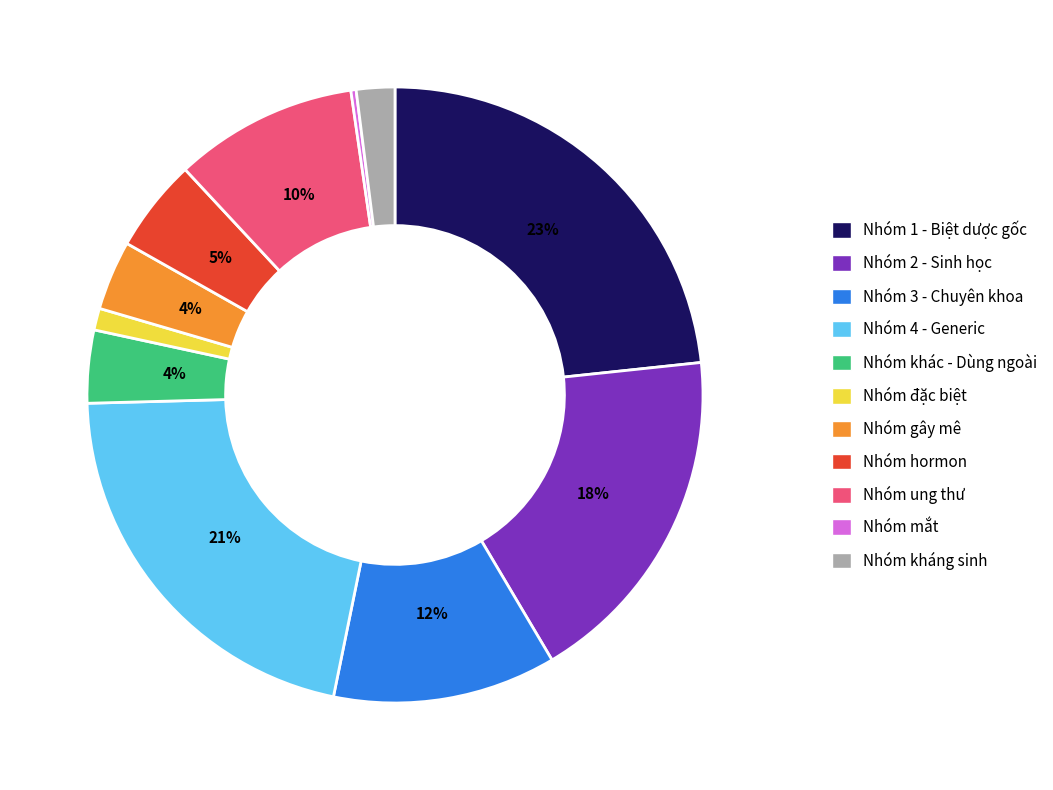

To the nearest percent, what is the difference between the largest and smallest slice percentages?

23%